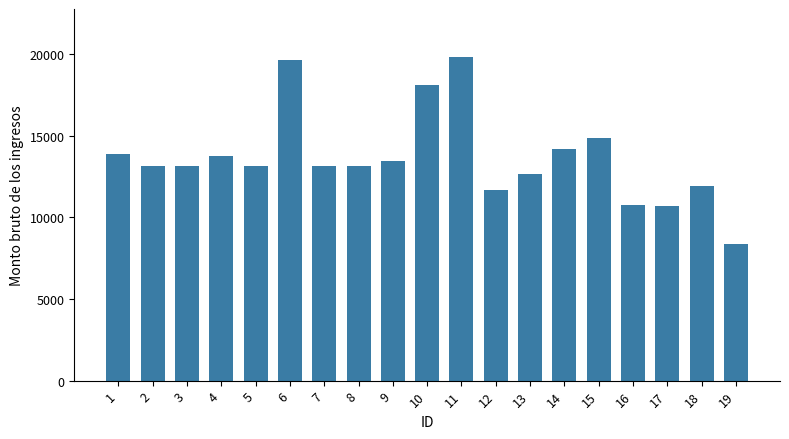

How many values are below 13120?

6